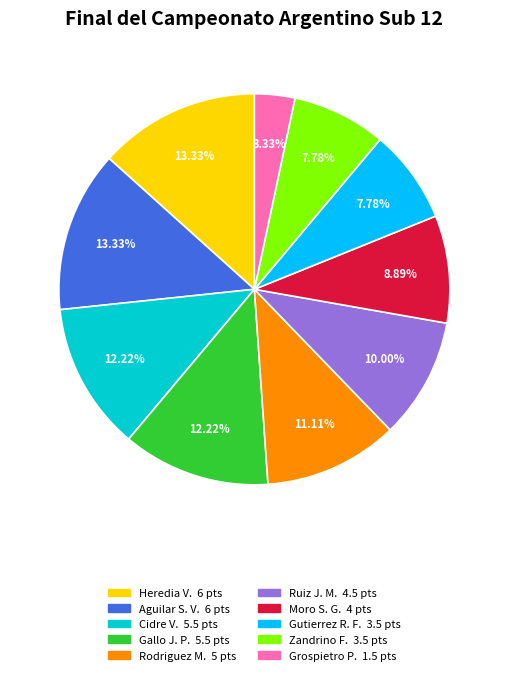

Is there a majority slice in this chart?

No